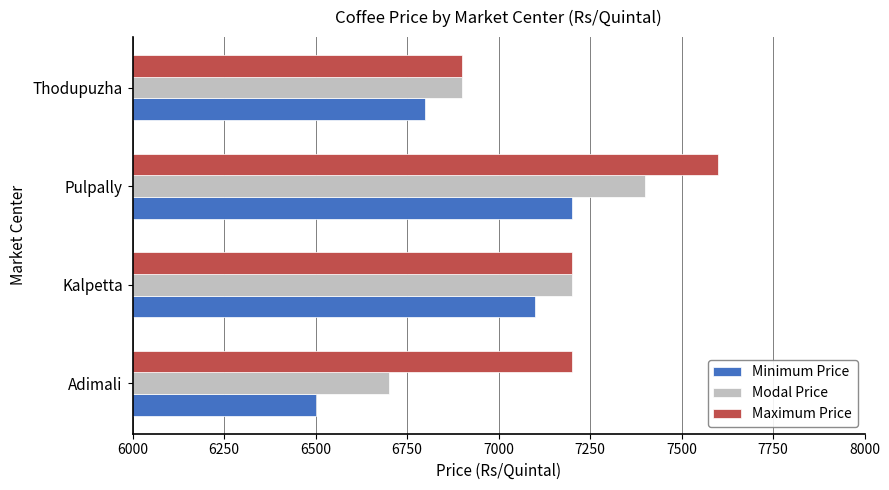

What is the sum of the Maximum Price values at Kalpetta and Adimali?

14400